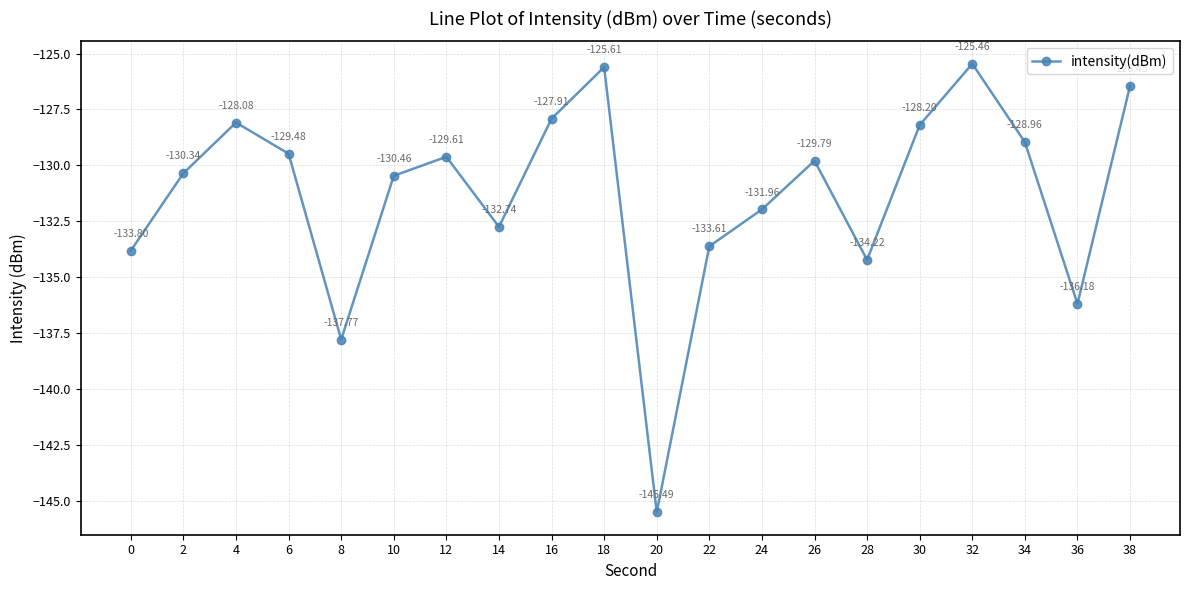

What is the sum of the values at 18 and 36?

-261.8